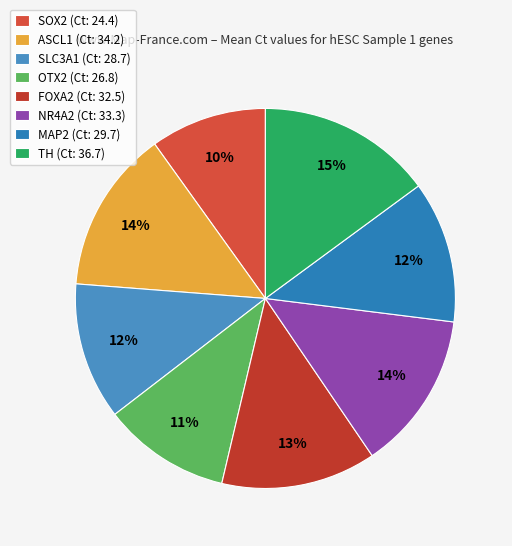

Is there a majority slice in this chart?

No